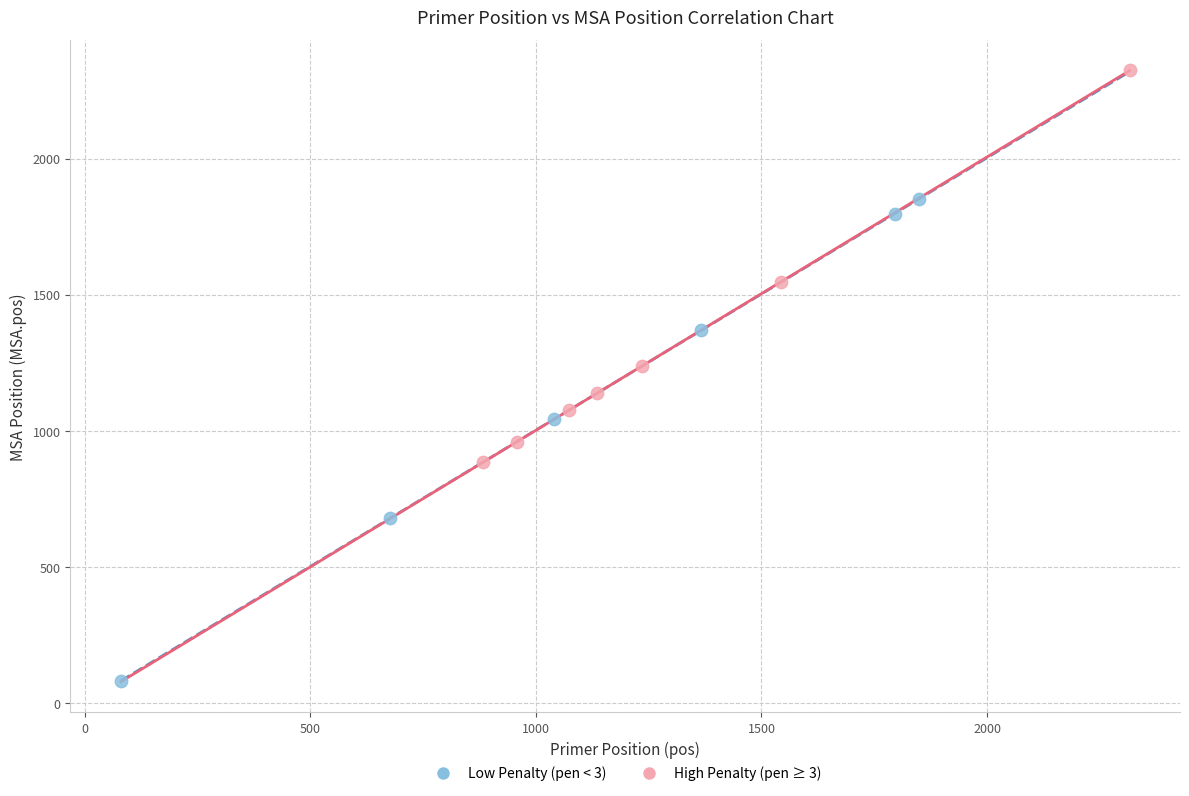

Which series has the widest spread of Y values?

Low Penalty (pen < 3)